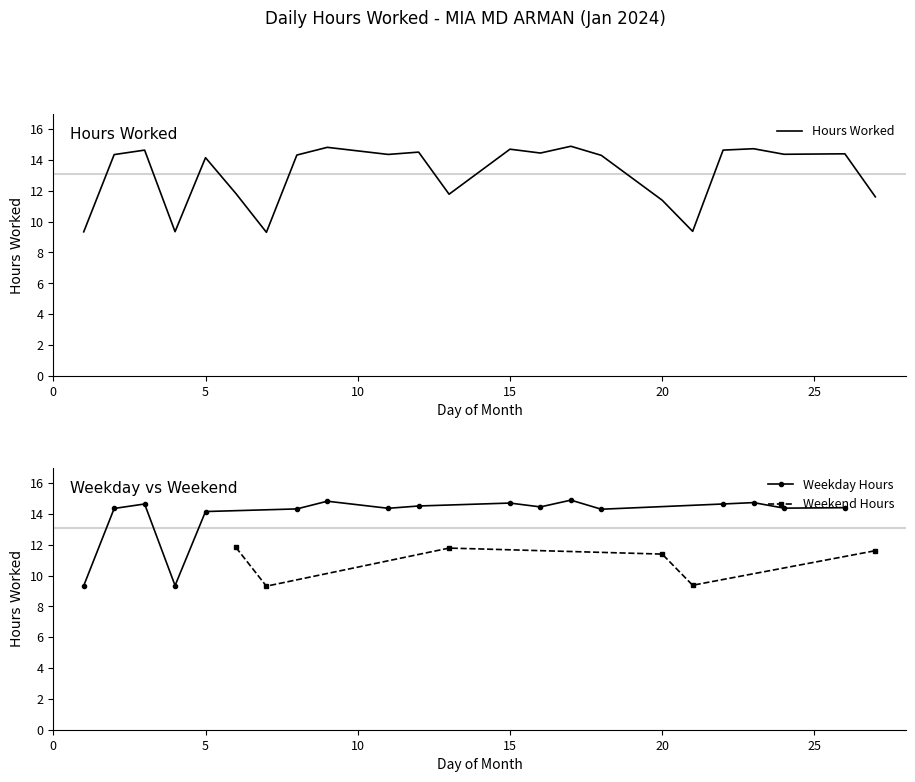

Rank the categories by value from highest to lowest.

17, 9, 23, 15, 3, 22, 12, 16, 26, 24, 11, 2, 8, 18, 5, 6, 13, 27, 20, 21, 4, 1, 7